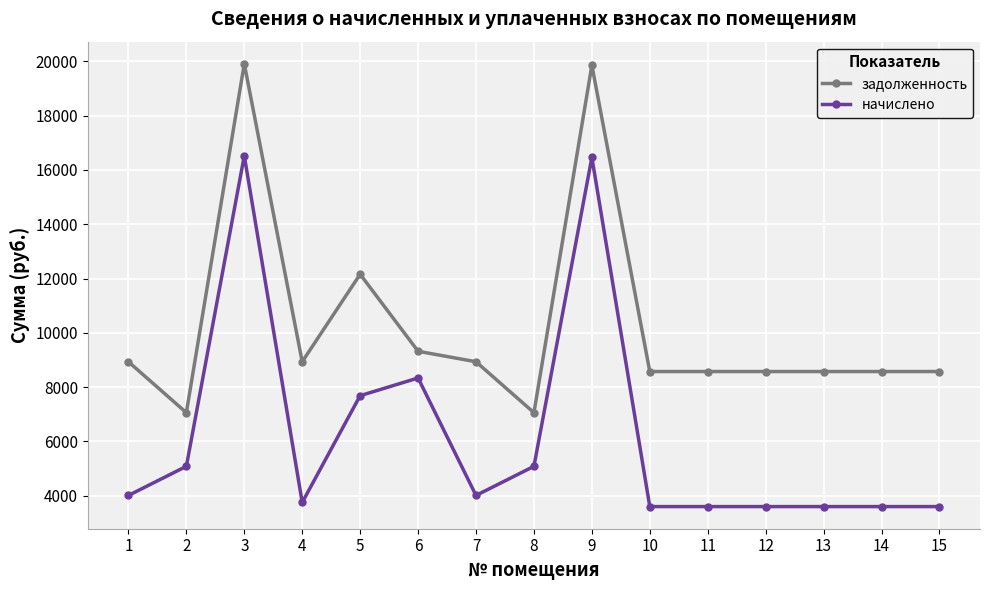

What is the difference between the maximum and minimum values in the задолженность series?

12851.2